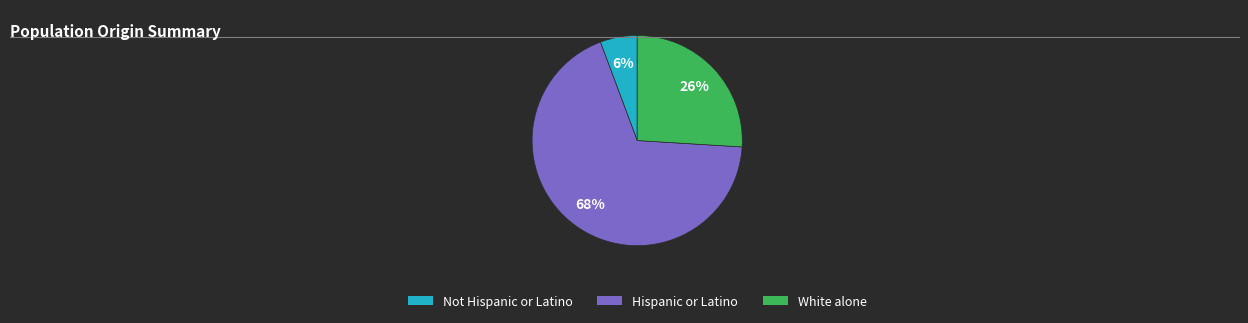

To the nearest percent, what is the average slice percentage?

33%